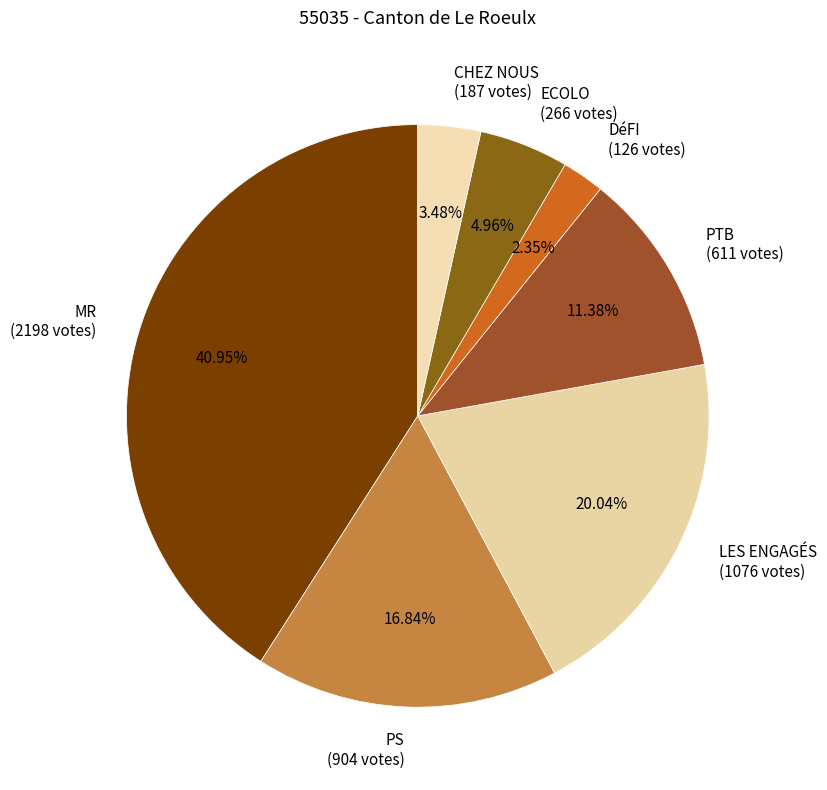

What is the largest slice in the pie chart?

MR